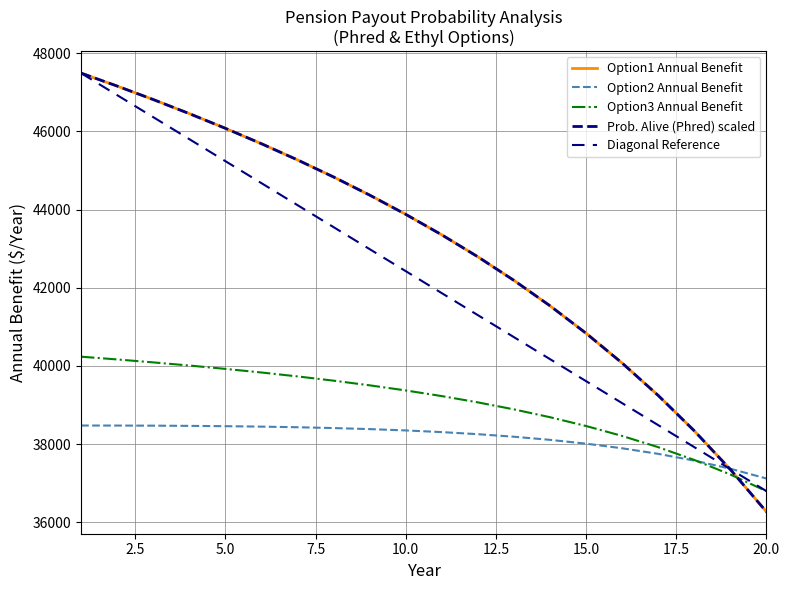

True or false: Phred Age and Prob. Alive (Phred) intersect in this chart.

False